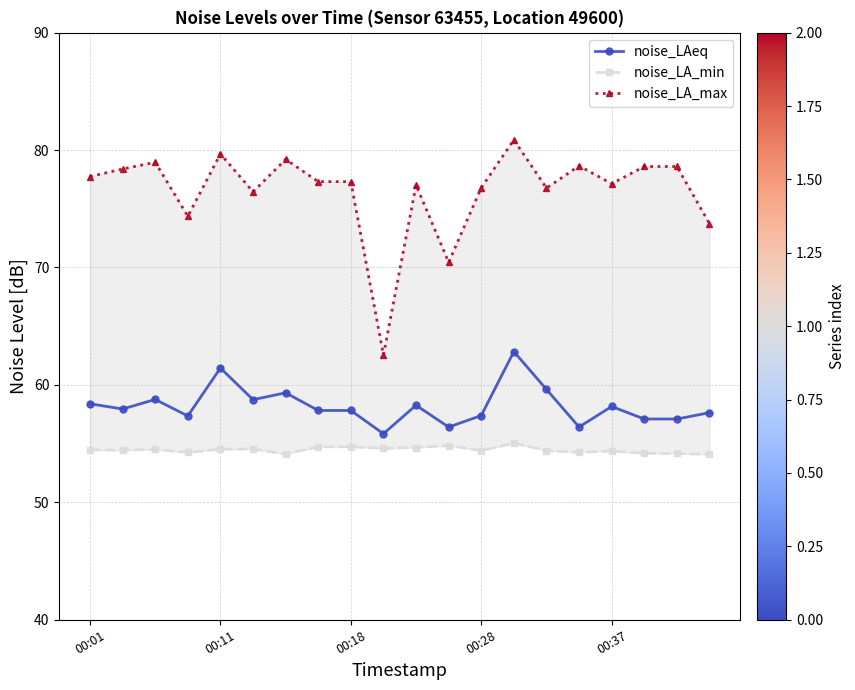

How many lines are shown in the chart?

3